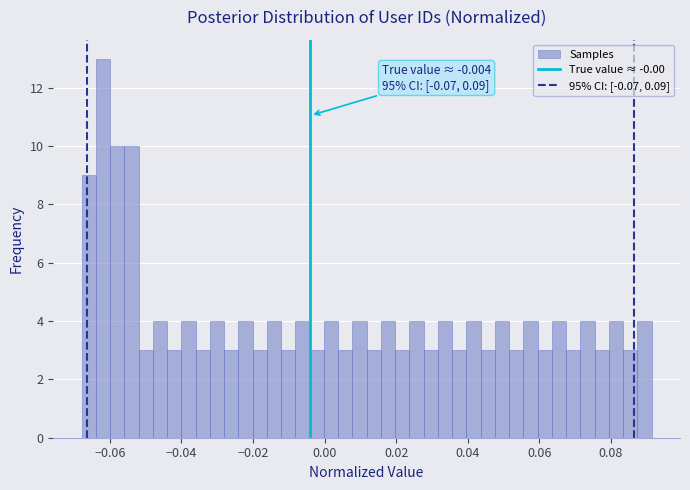

Around what value on the x-axis is the tallest bar? Give the approximate position of its centre, as read against the axis.

-0.062